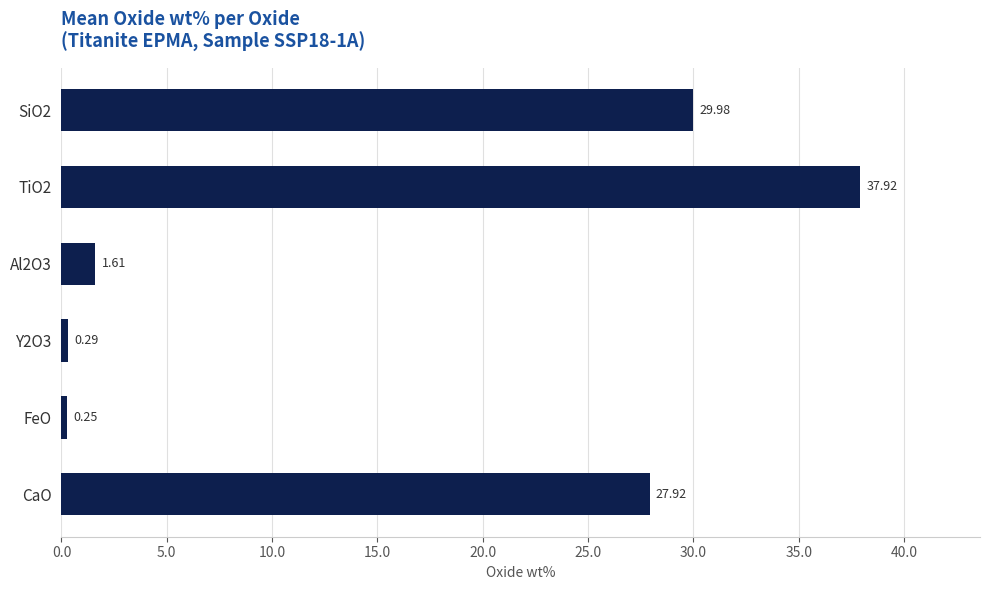

Between SiO2 and CaO, which is larger?

SiO2